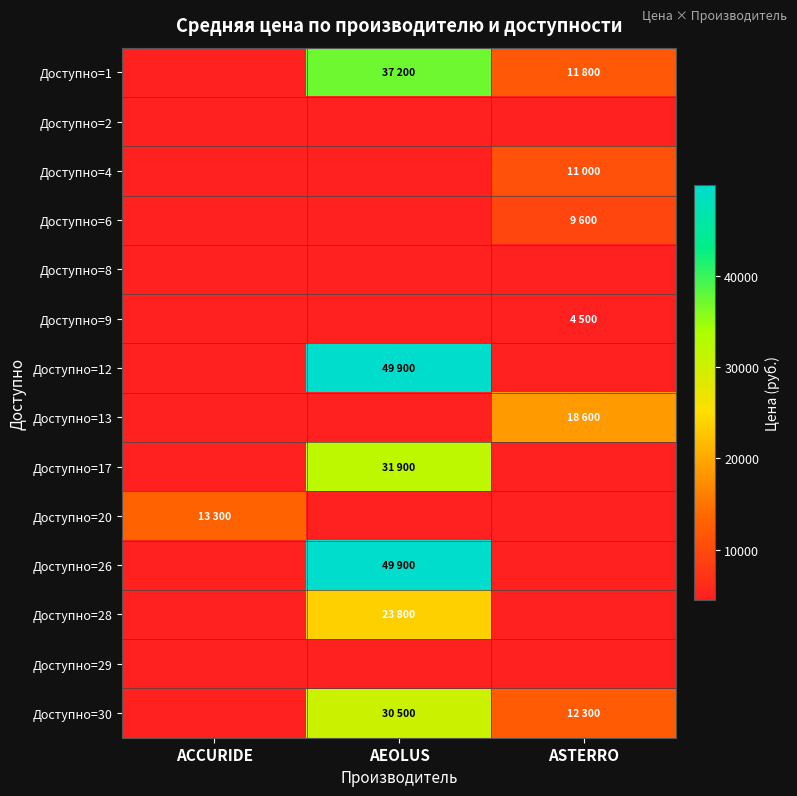

Reading left to right, list all the values displayed in this chart.

Доступно=1: ACCURIDE=0	AEOLUS=37200	ASTERRO=11800
Доступно=2: ACCURIDE=0	AEOLUS=0	ASTERRO=0
Доступно=4: ACCURIDE=0	AEOLUS=0	ASTERRO=11000
Доступно=6: ACCURIDE=0	AEOLUS=0	ASTERRO=9600
Доступно=8: ACCURIDE=0	AEOLUS=0	ASTERRO=0
Доступно=9: ACCURIDE=0	AEOLUS=0	ASTERRO=4500
Доступно=12: ACCURIDE=0	AEOLUS=49900	ASTERRO=0
Доступно=13: ACCURIDE=0	AEOLUS=0	ASTERRO=18600
Доступно=17: ACCURIDE=0	AEOLUS=31900	ASTERRO=0
Доступно=20: ACCURIDE=13300	AEOLUS=0	ASTERRO=0
Доступно=26: ACCURIDE=0	AEOLUS=49900	ASTERRO=0
Доступно=28: ACCURIDE=0	AEOLUS=23800	ASTERRO=0
Доступно=29: ACCURIDE=0	AEOLUS=0	ASTERRO=0
Доступно=30: ACCURIDE=0	AEOLUS=30500	ASTERRO=12300